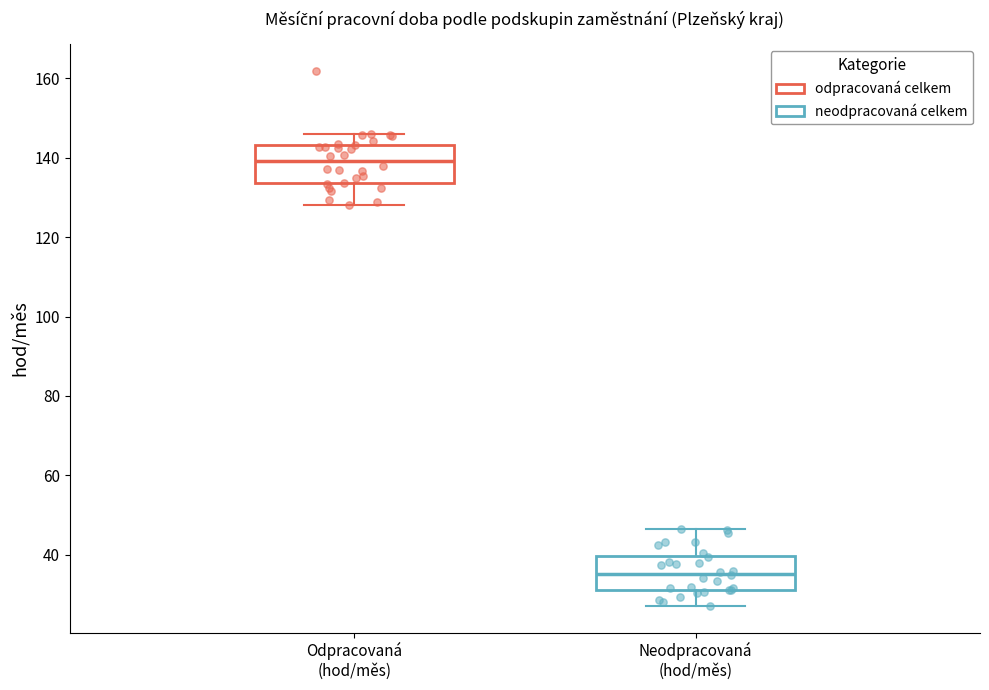

Which box's median line is the lowest?

Neodpracovaná (hod/měs)